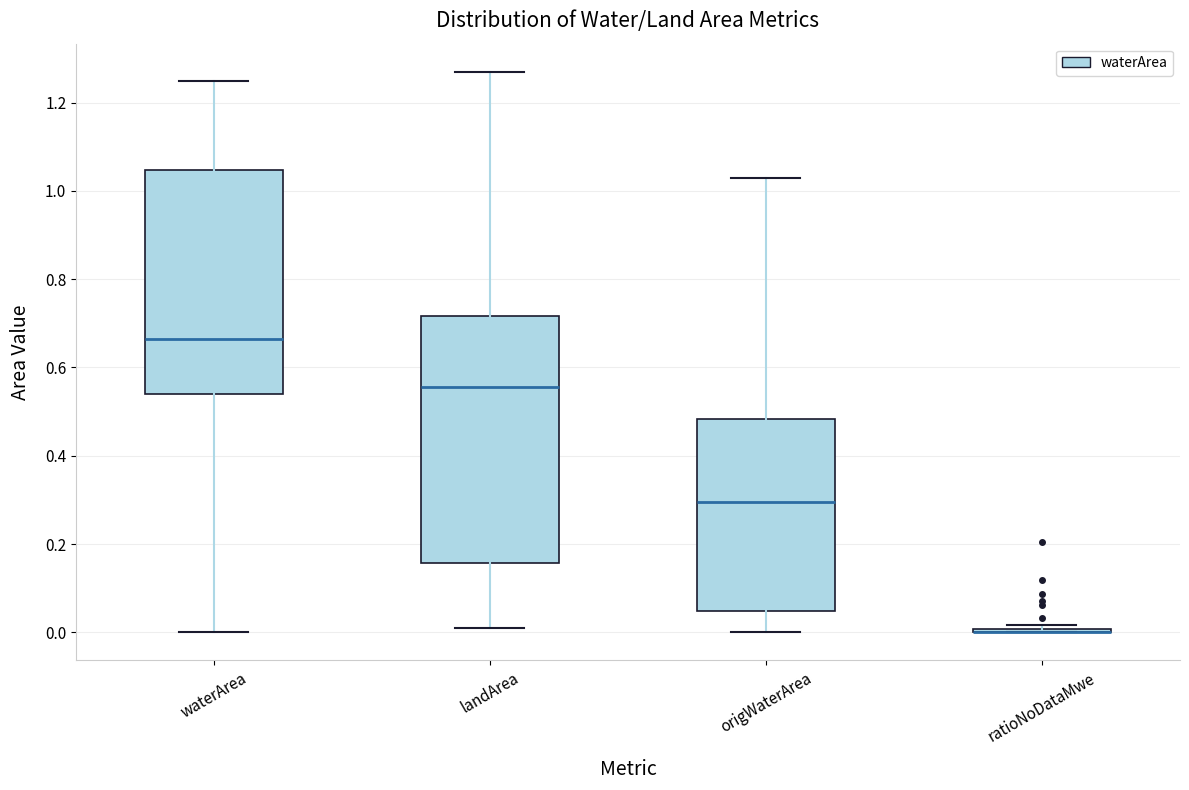

Reading left to right, transcribe this box plot: for each box, give where its median line is, the range the box spans, and where its two whiskers end, as read against the y-axis. The values are not printed on the chart, so give them approximately, as read against the axis.

waterArea: median 0.66, box 0.54 to 1.04, whiskers 0.00 to 1.26
landArea: median 0.56, box 0.16 to 0.72, whiskers 0.02 to 1.28
origWaterArea: median 0.30, box 0.04 to 0.48, whiskers 0.00 to 1.04
ratioNoDataMwe: box collapsed to a line at 0.00, whiskers 0.00 to 0.02